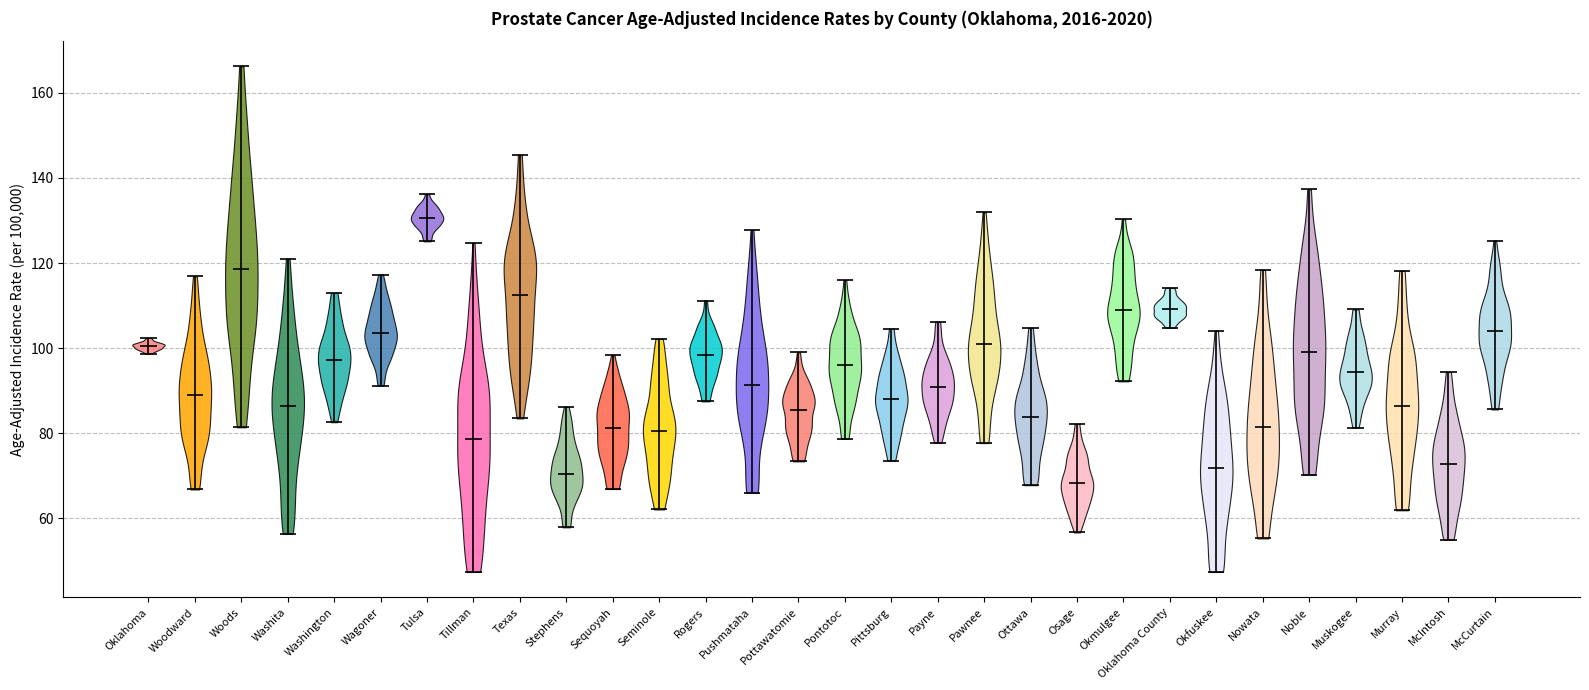

Which violin has the highest median line?

Tulsa